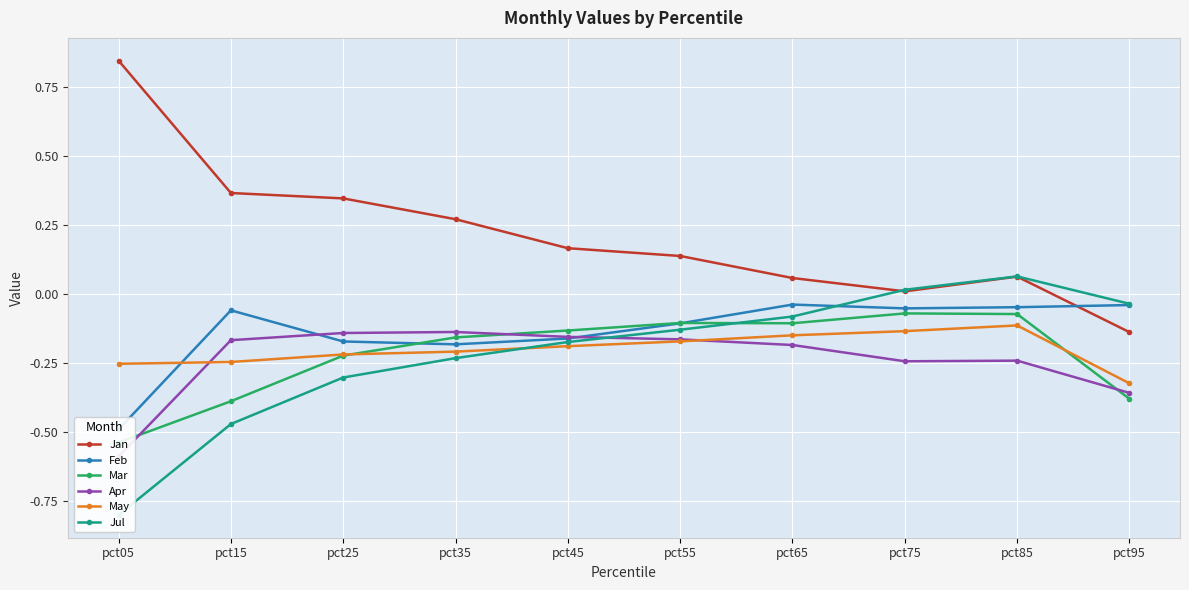

What is the sum of the Jul values at pct35 and pct15?

-0.7